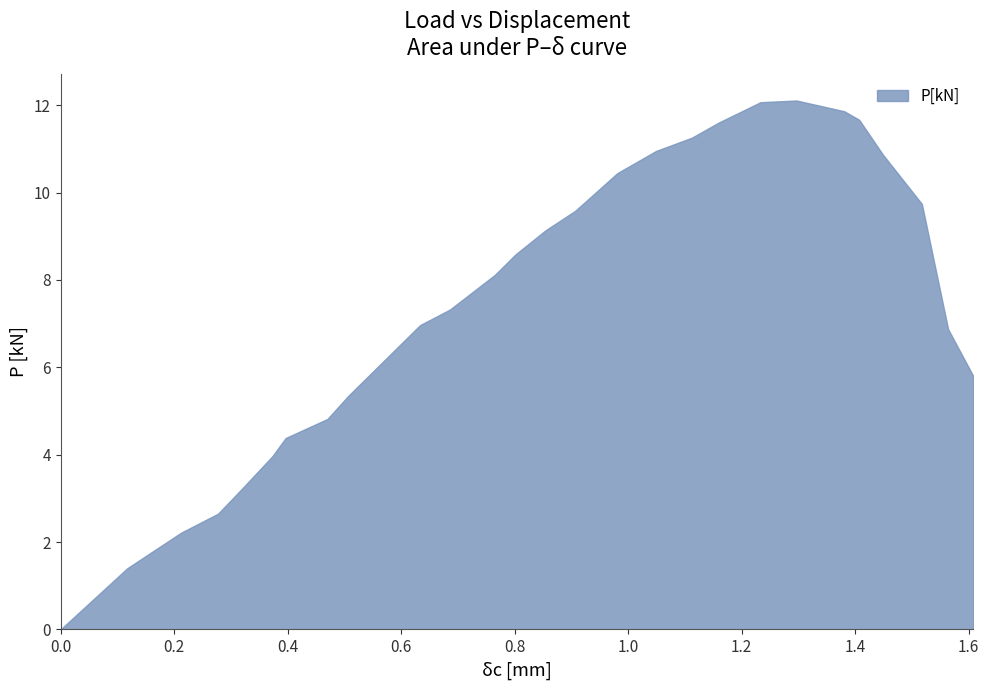

What is the difference between the maximum and minimum values?

12.1